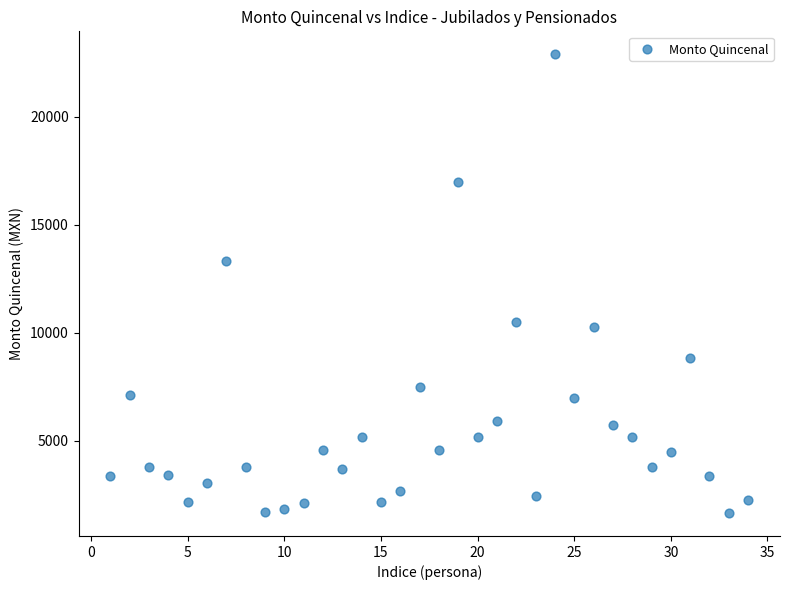

What Y value in the scatter plot is closest to 12276?

13311.8